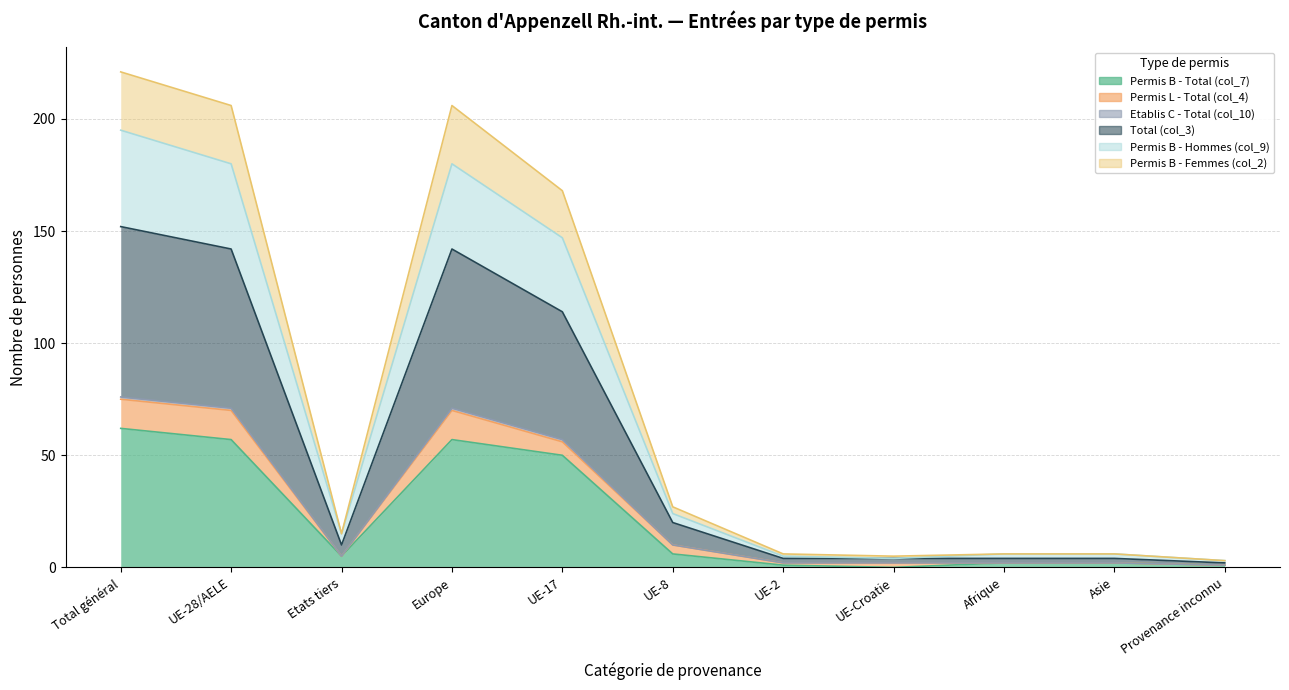

True or false: Total (col_3) and Permis B - Total (col_7) cross at least once.

False